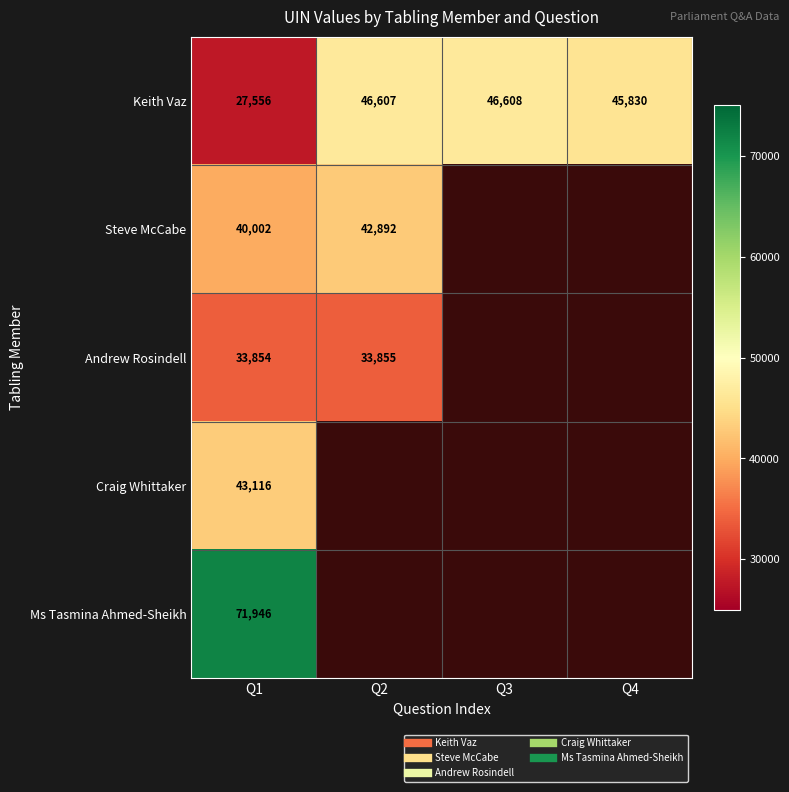

At how many categories does at least one series exceed 55497?

1